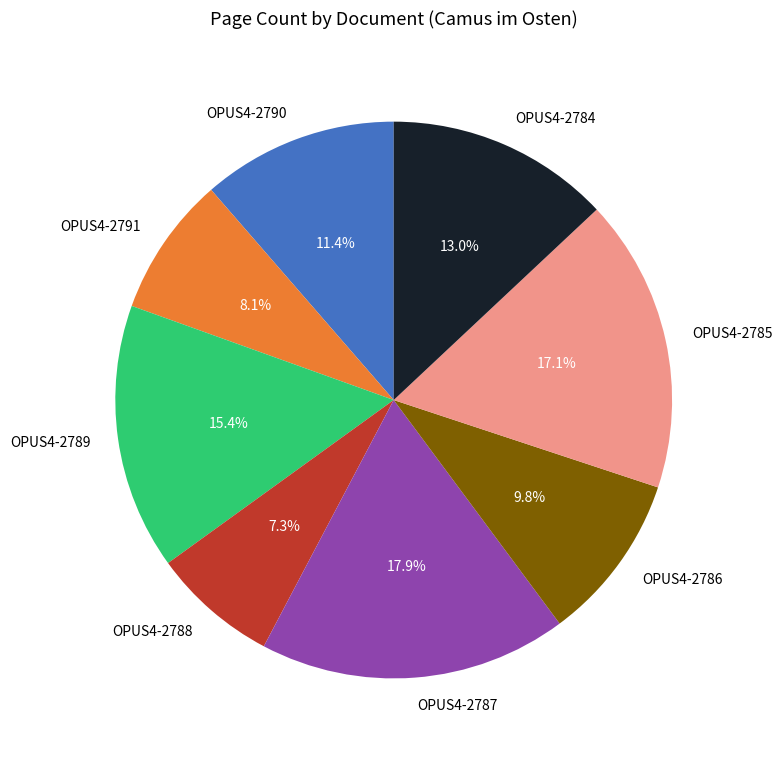

To the nearest percent, what is the difference between the OPUS4-2785 and OPUS4-2787 slice percentages?

1%